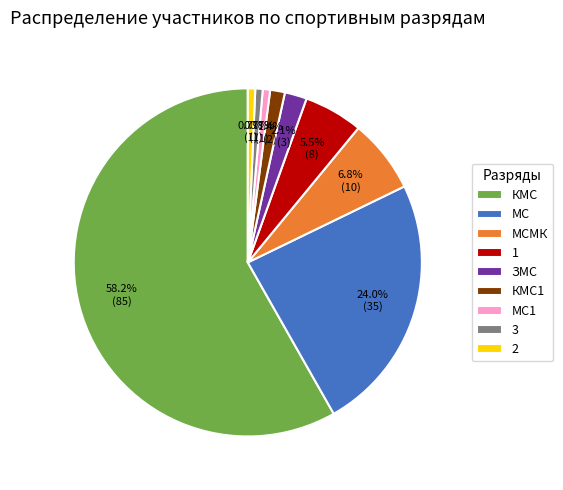

Do МСМК and МС together represent more than half of the pie?

No